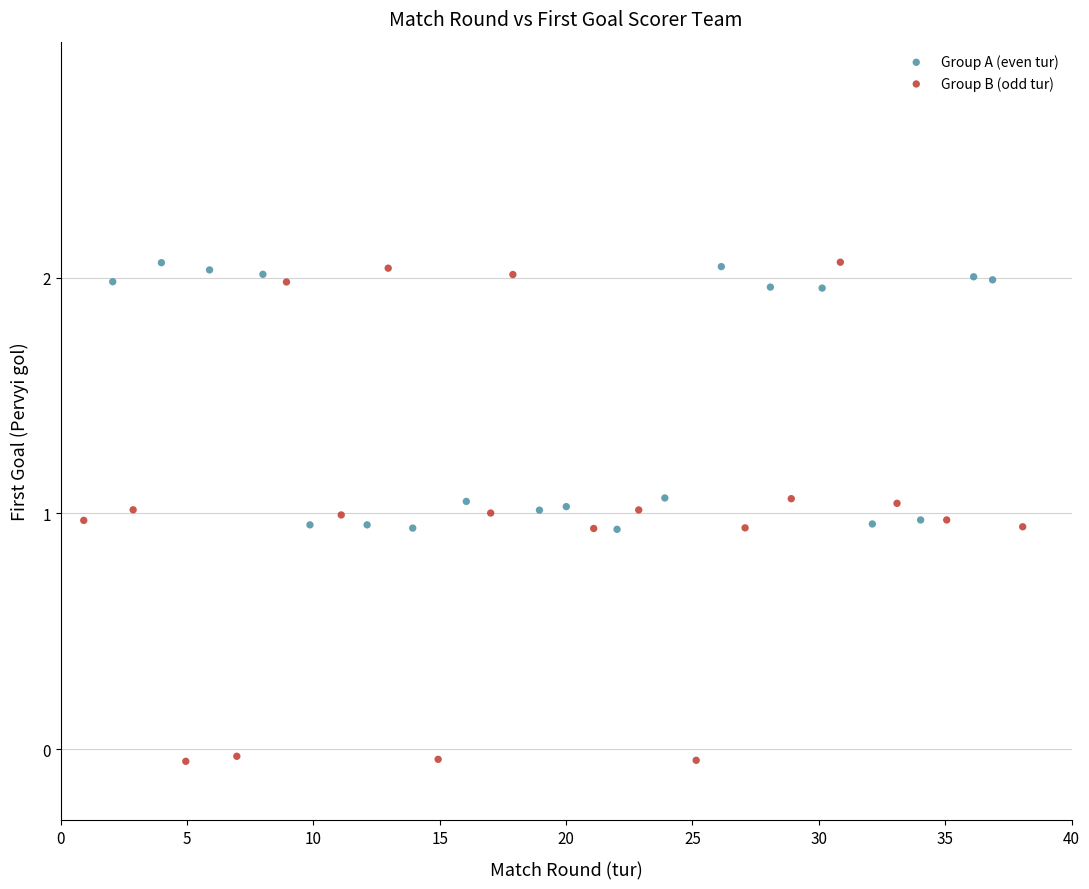

Which series has the largest Y range (max minus min)?

Group B (odd tur)